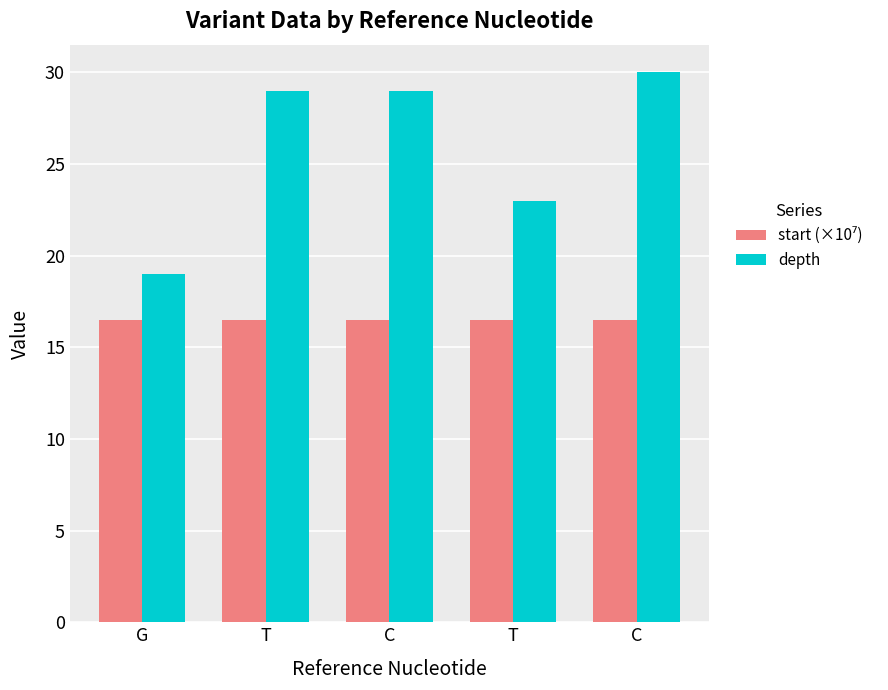

Rank the series at C from lowest to highest value.

start (×10⁷), depth